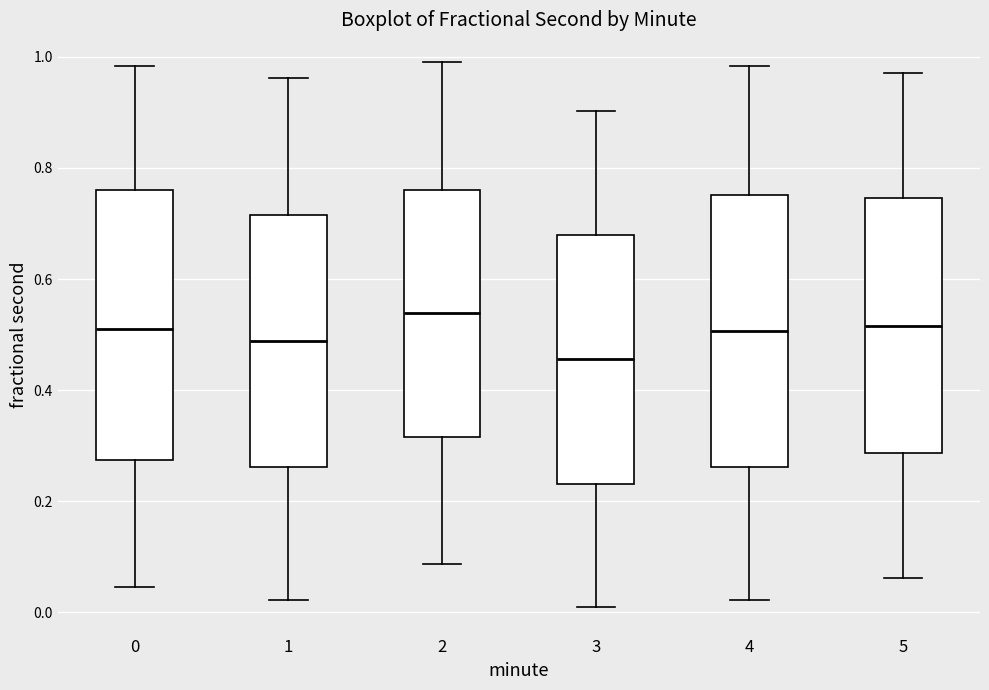

Reading left to right, read every box against the y-axis: the position of its median line, the range the box covers, and the ends of its whiskers. The values are not printed on the chart, so give them approximately, as read against the axis.

0: median 0.50, box 0.28 to 0.76, whiskers 0.04 to 0.98
1: median 0.48, box 0.26 to 0.72, whiskers 0.02 to 0.96
2: median 0.54, box 0.32 to 0.76, whiskers 0.08 to 1.00
3: median 0.46, box 0.24 to 0.68, whiskers 0.00 to 0.90
4: median 0.50, box 0.26 to 0.76, whiskers 0.02 to 0.98
5: median 0.52, box 0.28 to 0.74, whiskers 0.06 to 0.98